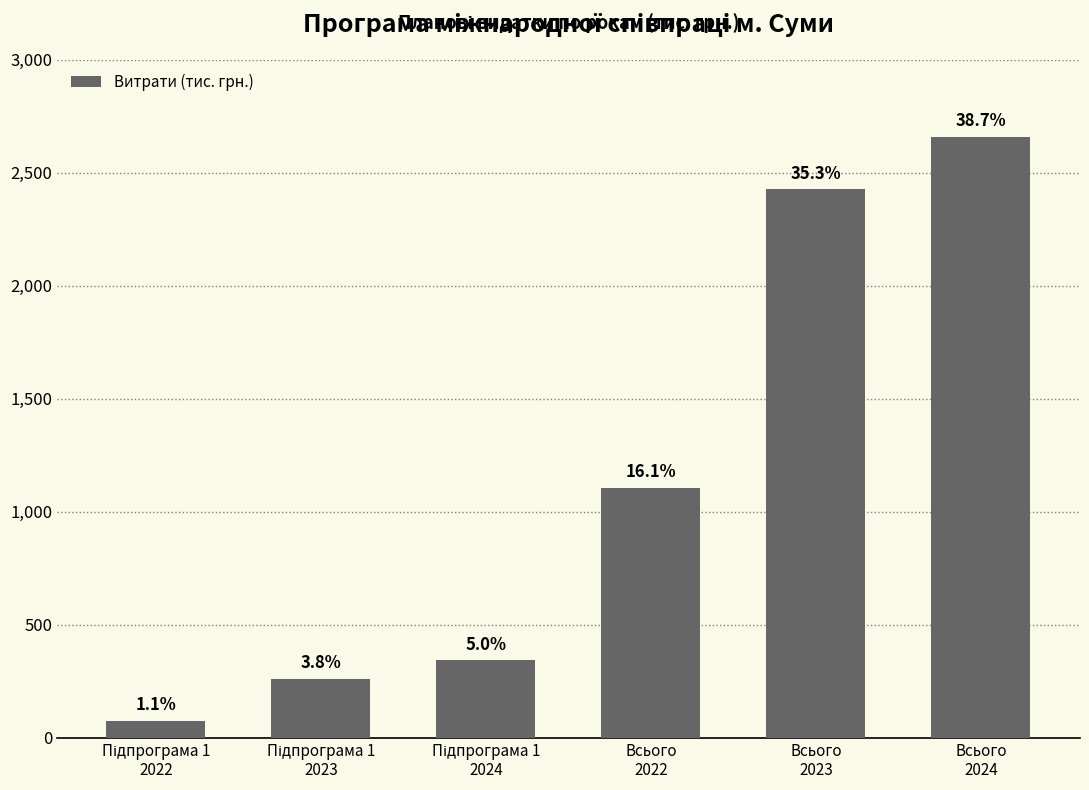

What is the value of the 4th bar from the left?

1106.4